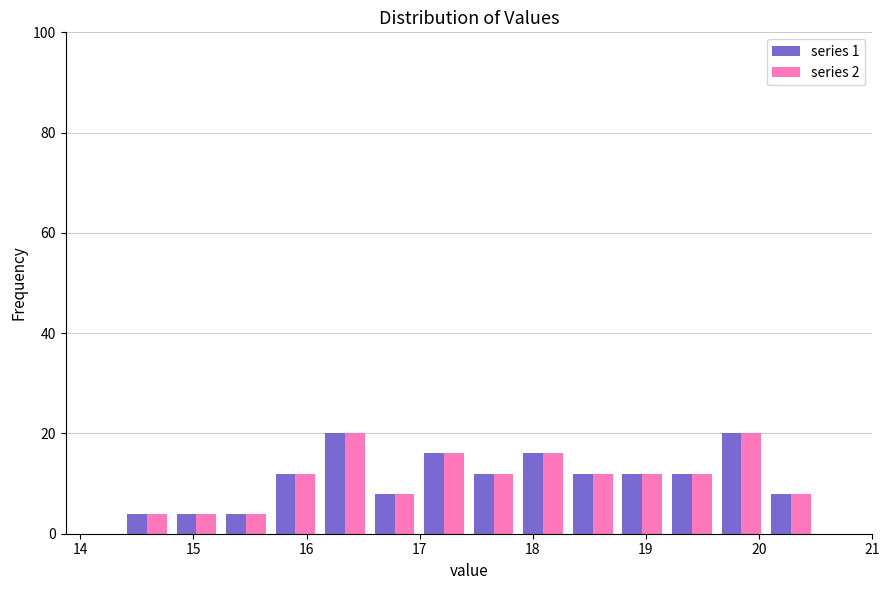

What is the height of the series 2 bar covering 17.0 to 17.4 on the x-axis? Neither the bar edges nor the heights are printed on the chart, so give them approximately, as read against the axes.

16